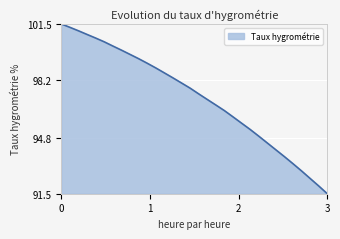

What is the difference between the maximum and minimum values?

10.0